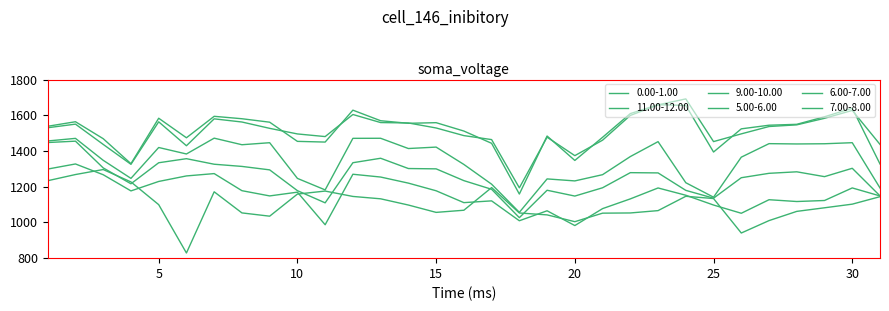

How many lines are shown in the chart?

6